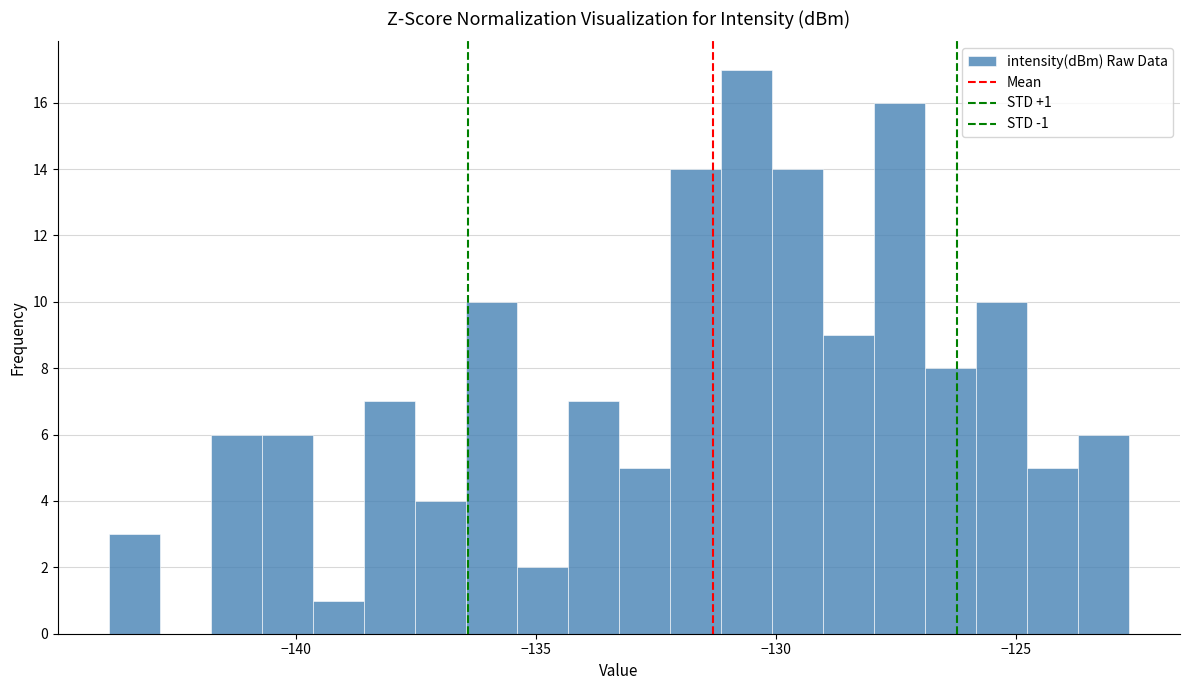

Around what value on the x-axis is the tallest bar? Give the approximate position of its centre, as read against the axis.

-130.5